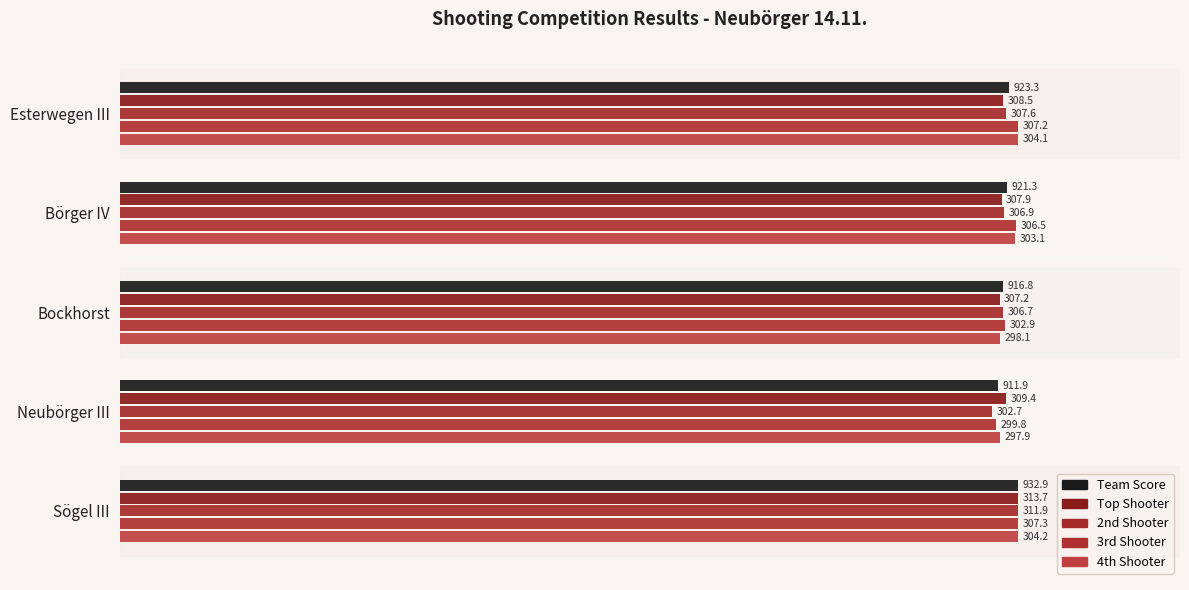

What are all the series names shown in the legend?

Team Score, Top Shooter, 2nd Shooter, 3rd Shooter, 4th Shooter